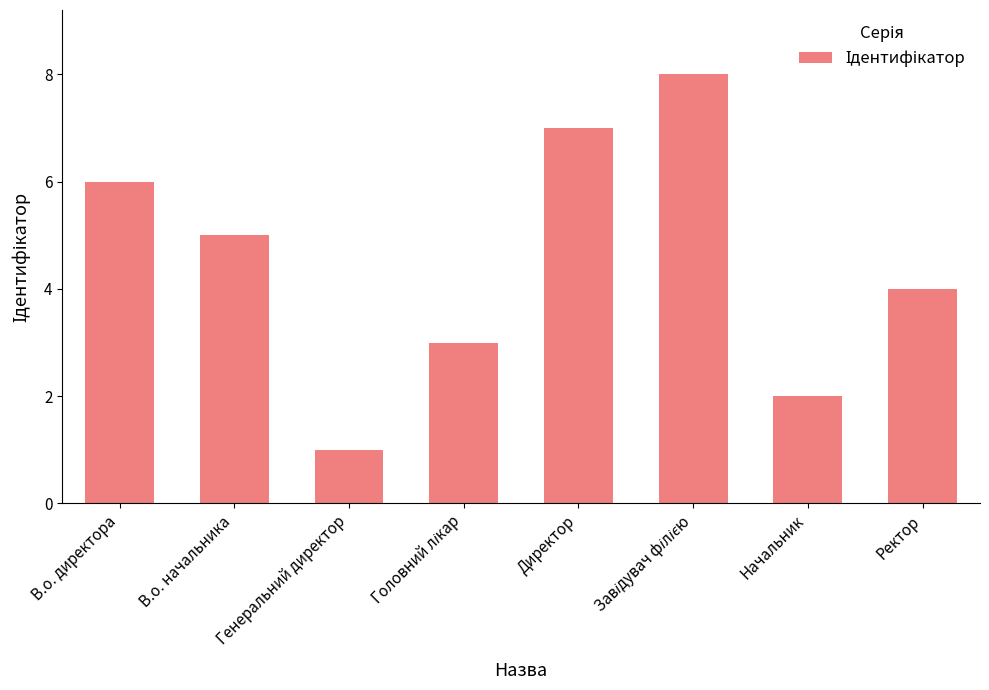

How many data points does each series have?

8